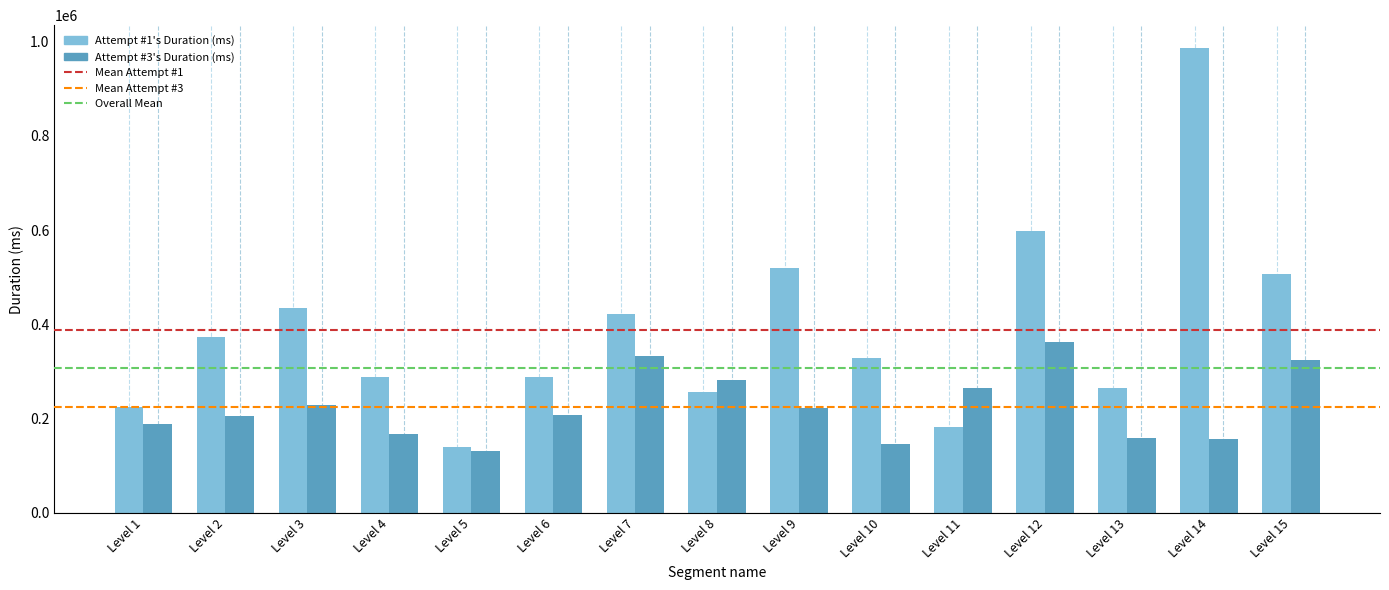

Which series has the largest total across all categories?

Attempt #1's Duration (ms)